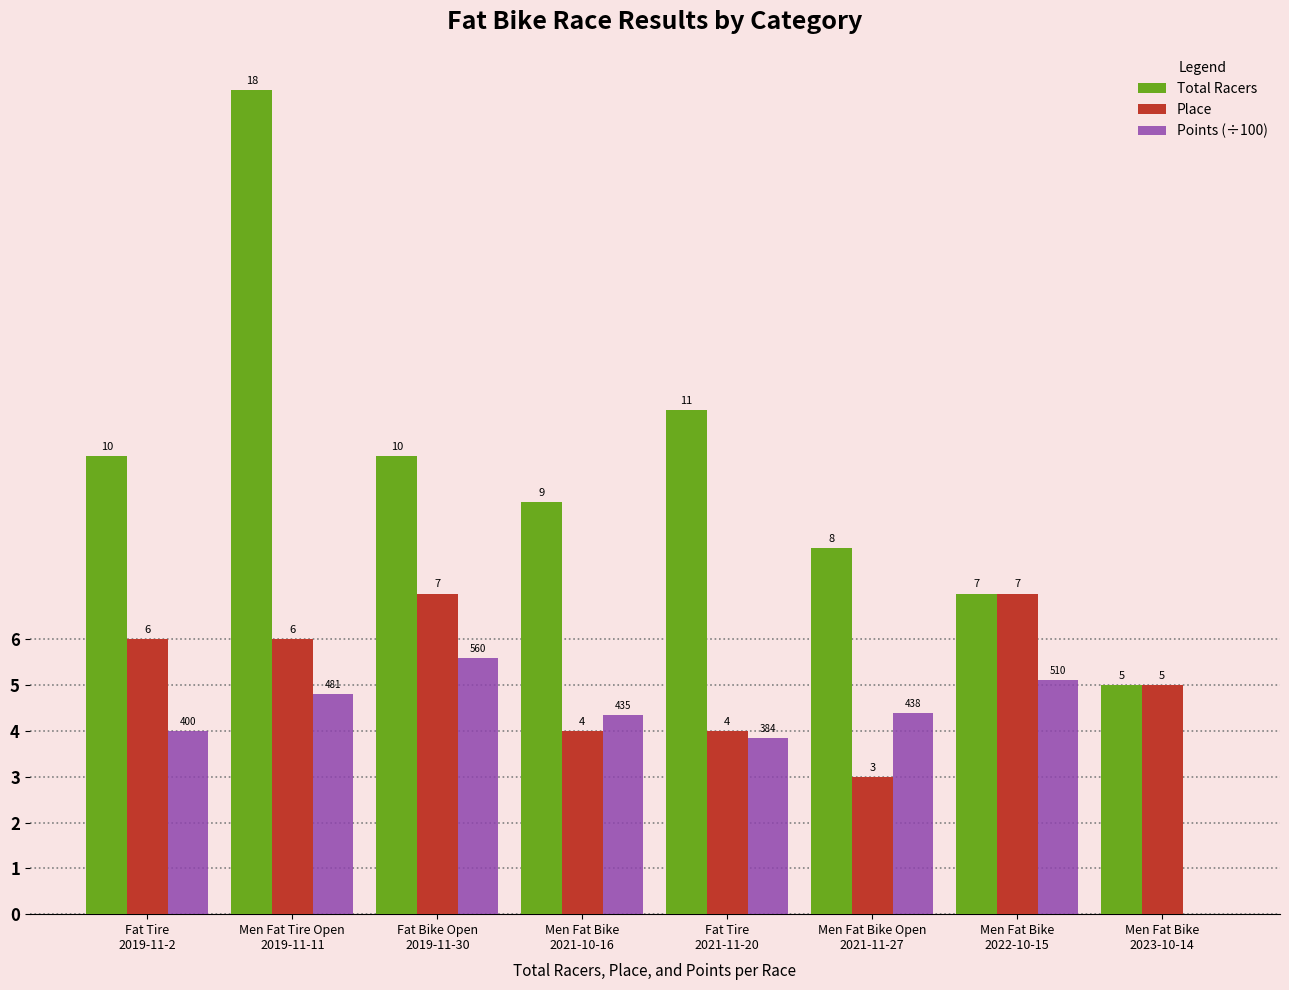

Which series changed the most between Men Fat Bike
2022-10-15 and Men Fat Bike
2023-10-14?

Points (÷100)